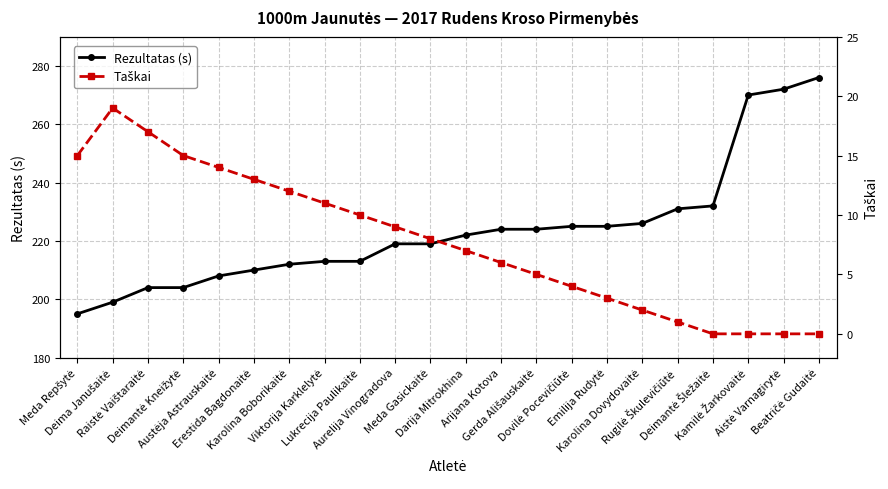

True or false: Rezultatas (s) and Taškai intersect in this chart.

False